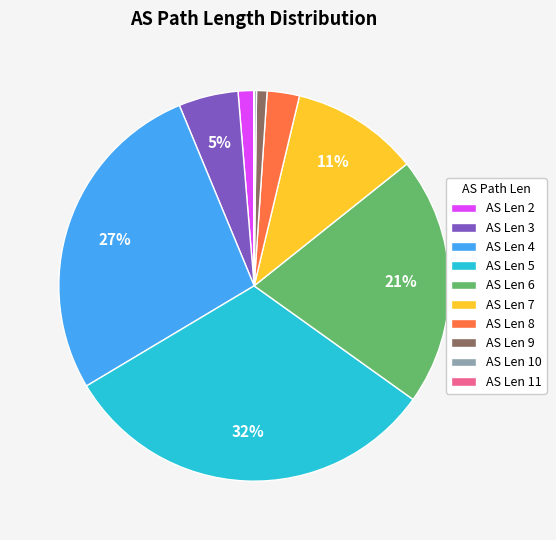

Is there any slice that represents more than half of the pie?

No